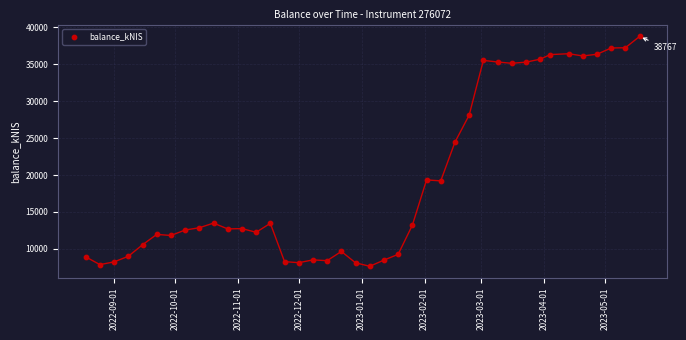

What Y value in the scatter plot is closest to 23203?

24452.0